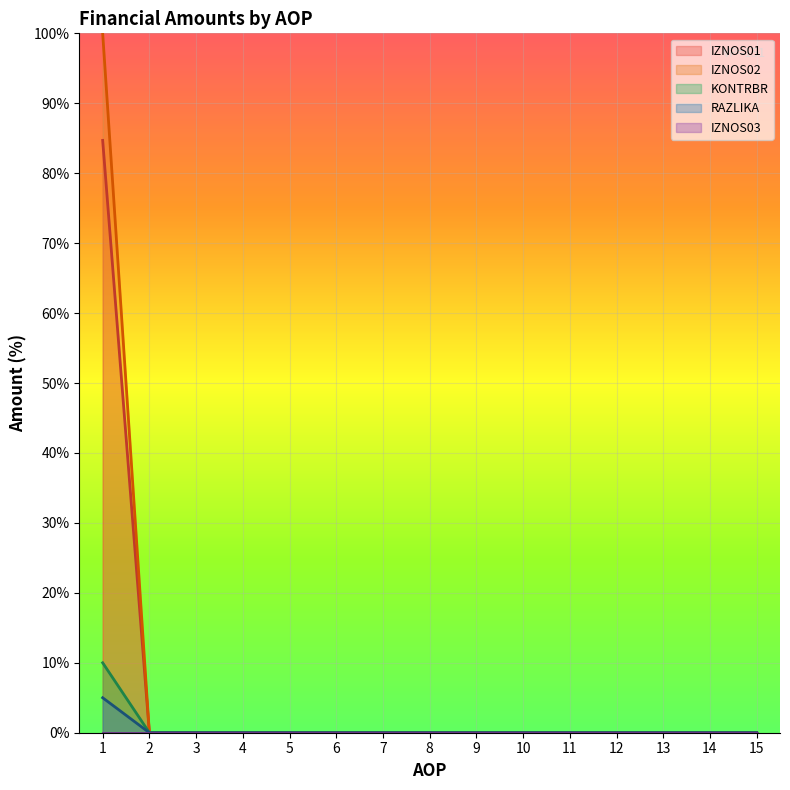

Does the chart display data point markers on the line(s)?

No